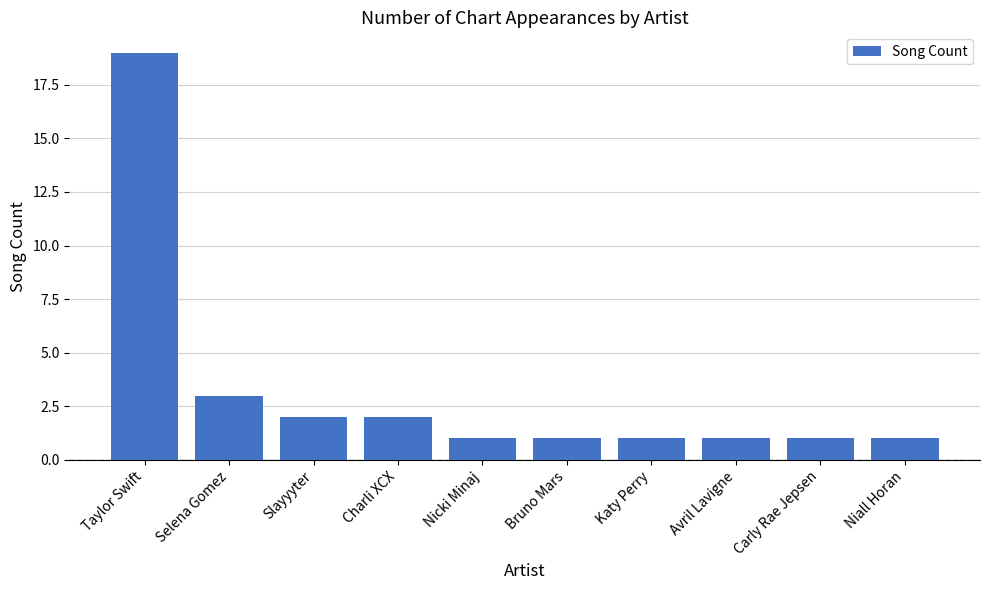

What is the label of the 5th bar from the left?

Nicki Minaj